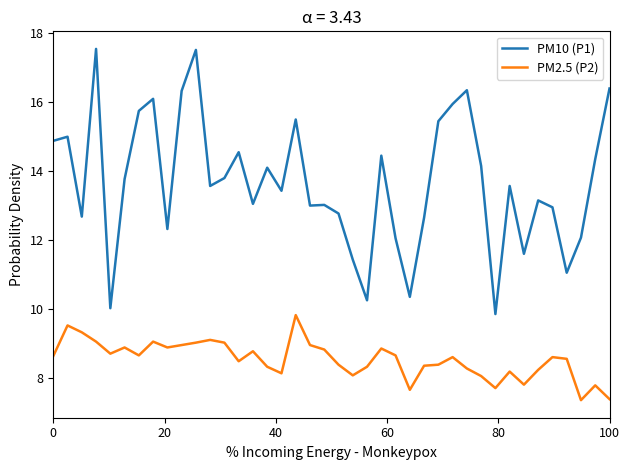

What is the greatest value displayed?

17.6